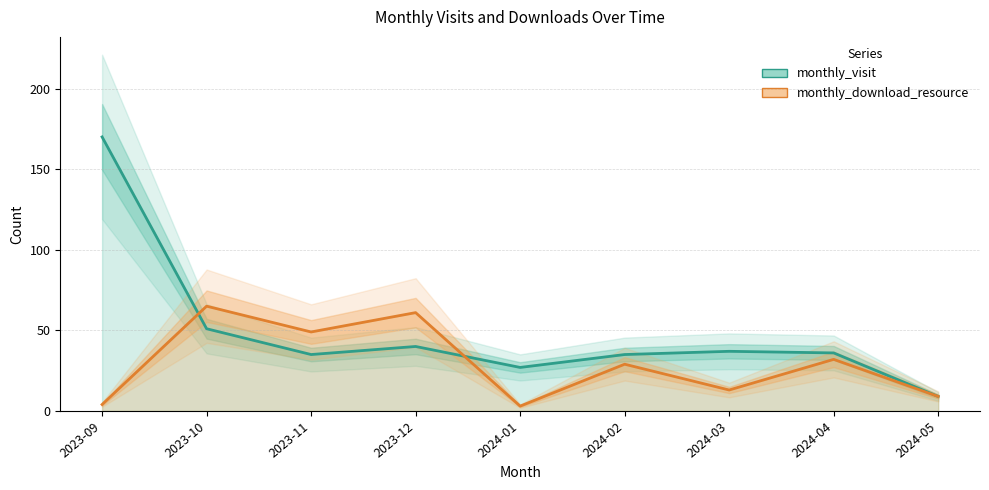

Reading right to left, transcribe all the data shown in this chart.

monthly_visit: 2024-05=9	2024-04=36	2024-03=37	2024-02=35	2024-01=27	2023-12=40	2023-11=35	2023-10=51	2023-09=170
monthly_download_resource: 2024-05=9	2024-04=32	2024-03=13	2024-02=29	2024-01=3	2023-12=61	2023-11=49	2023-10=65	2023-09=4